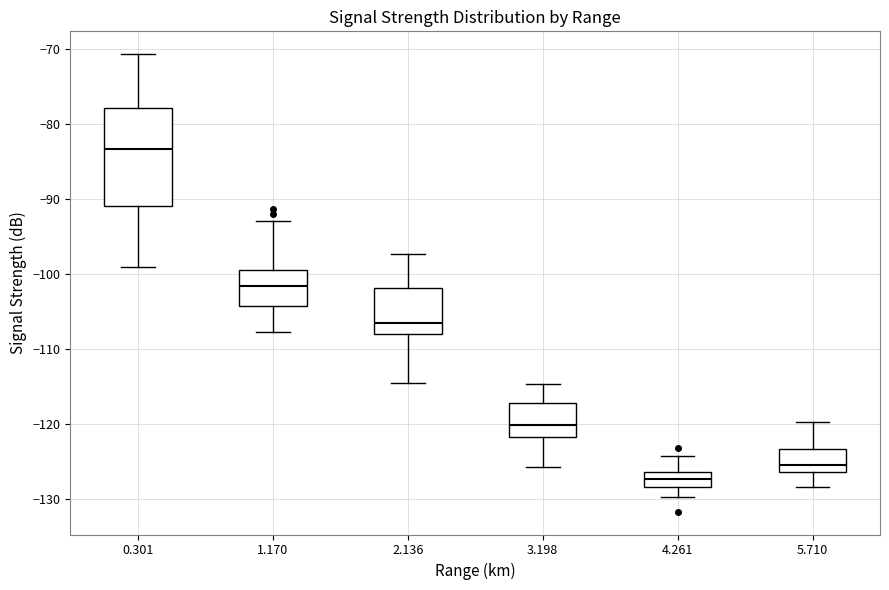

Where does the lower whisker of the box at x = 1.170 end on the y-axis? The values are not printed on the chart, so give them approximately, as read against the axis.

-108